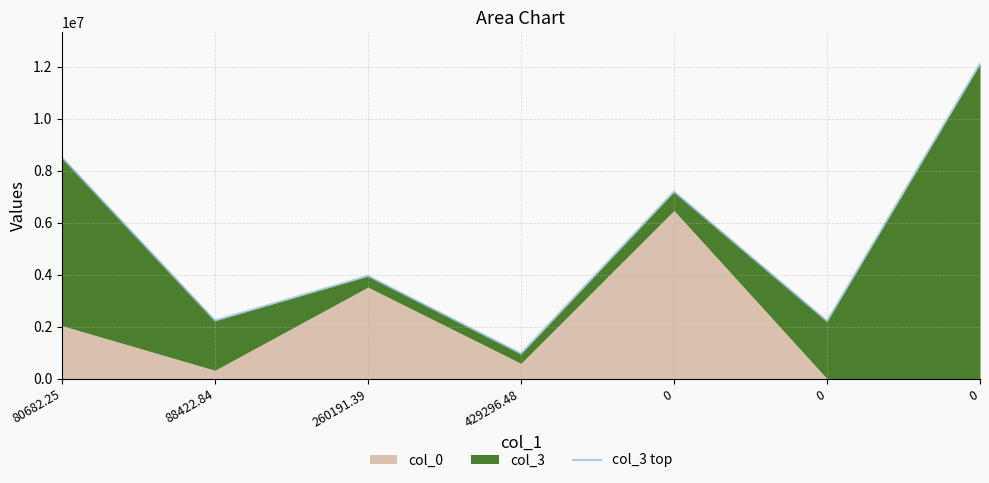

What is the average value?

5312407.5